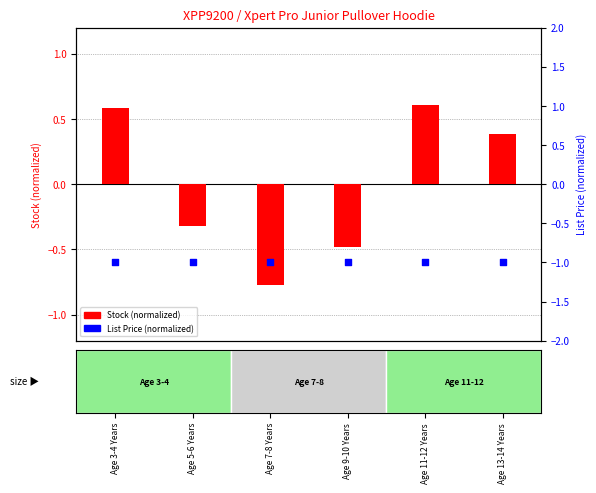

What are all the series names shown in the legend?

Stock (normalized), List Price (normalized)